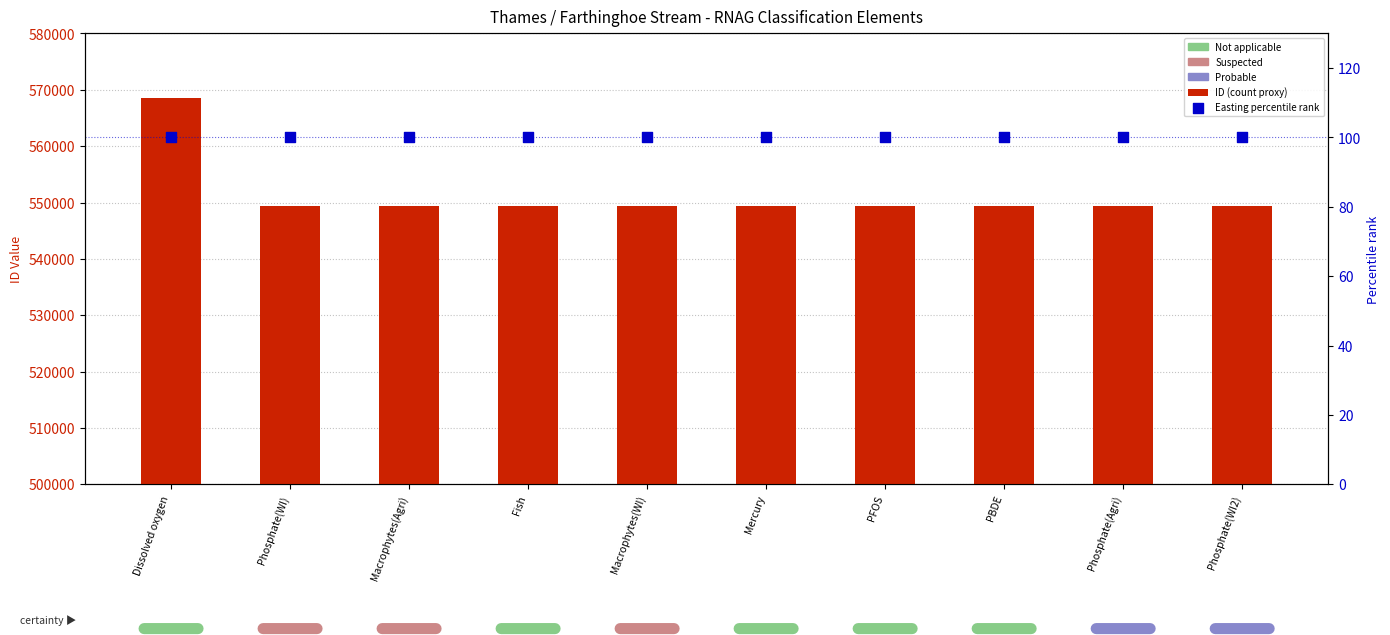

What are all the series names shown in the legend?

ID (count proxy), Easting percentile rank